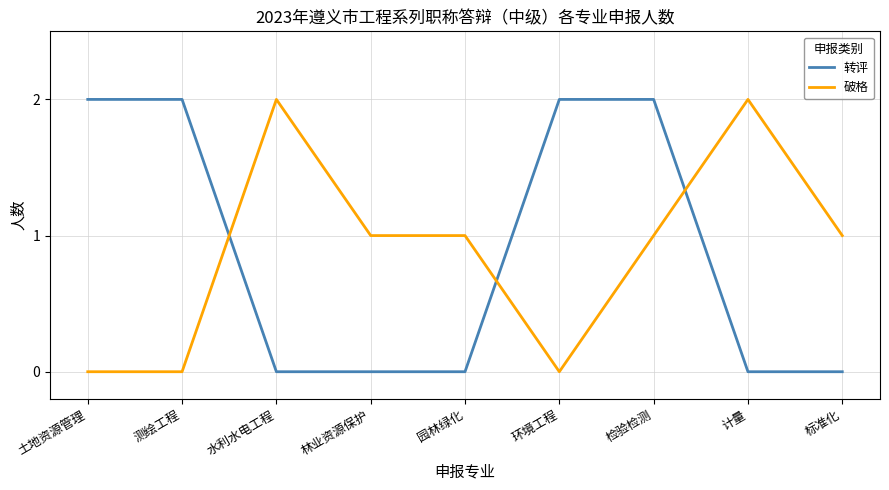

Is it true that 转评 equals 1 at 环境工程?

False